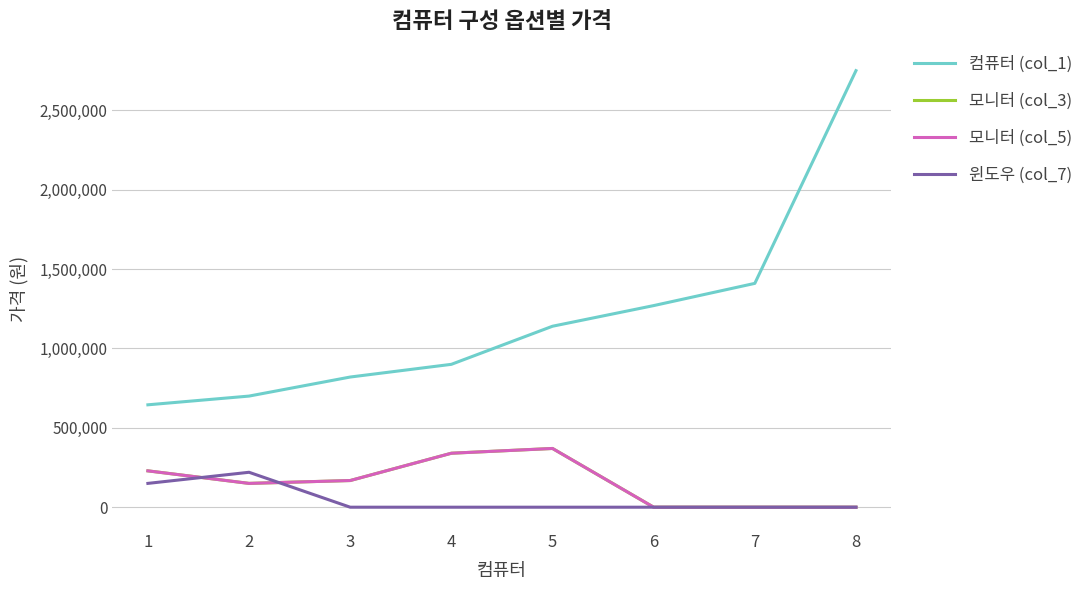

Is it true that 모니터 (col_3) equals 281072 at 3?

False